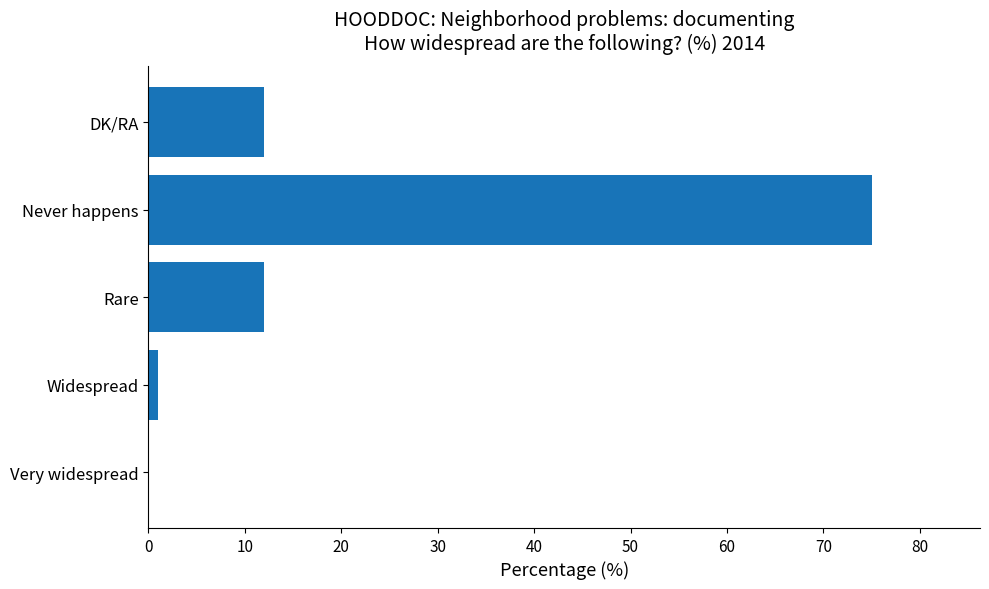

Count the number of categories in the chart.

5